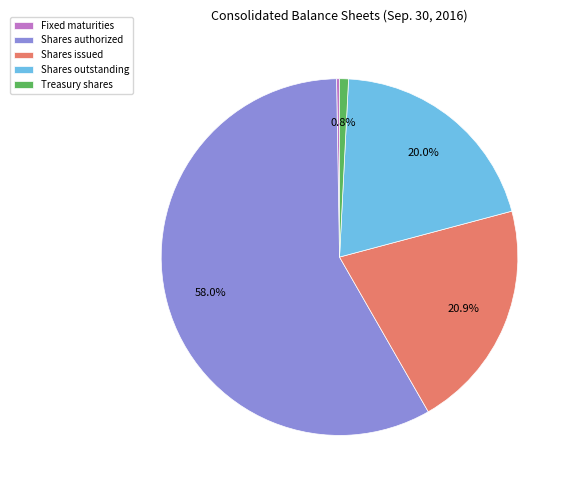

Is there any slice that represents more than half of the pie?

Yes